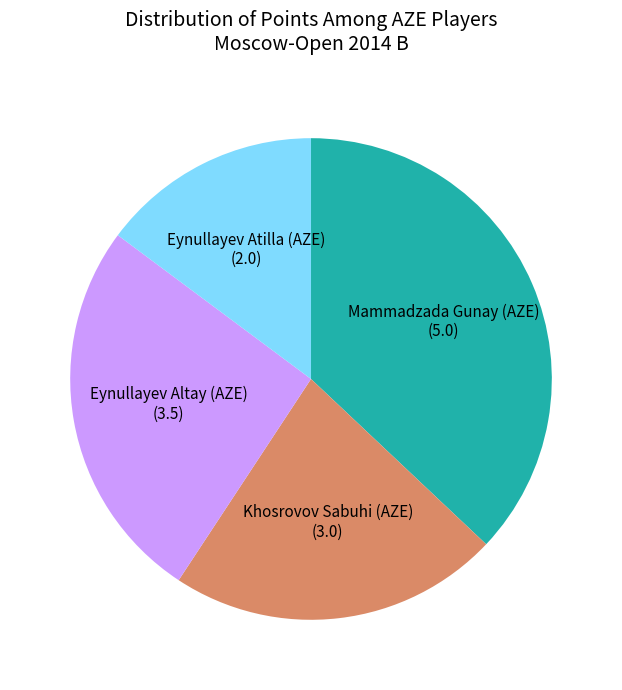

Do Mammadzada Gunay (AZE) (5.0) and Khosrovov Sabuhi (AZE) (3.0) together represent more than half of the pie?

Yes